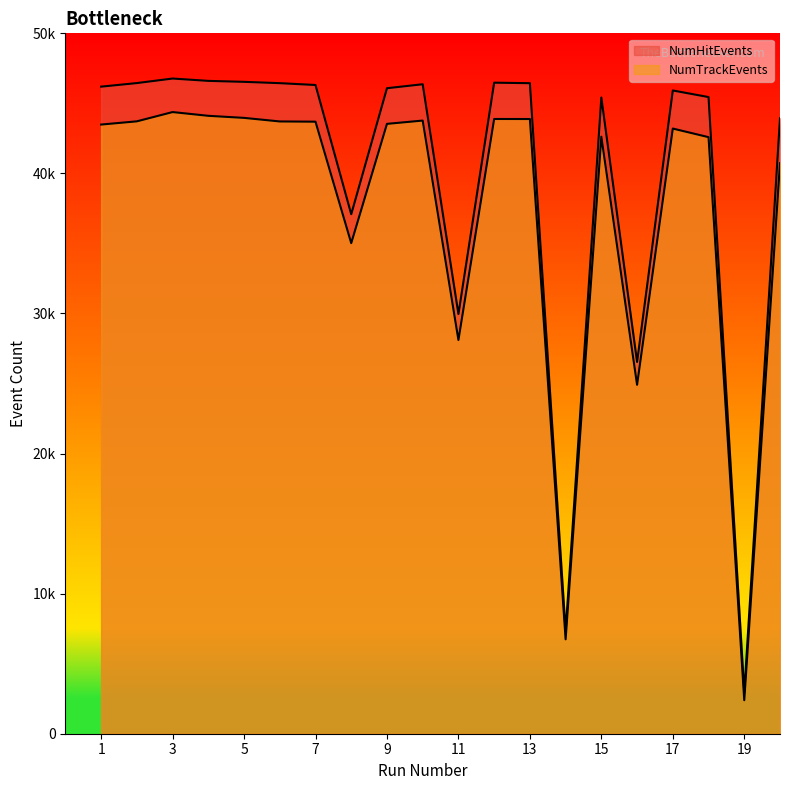

True or false: NumTrackEvents has a value of 43693 at 7.

True